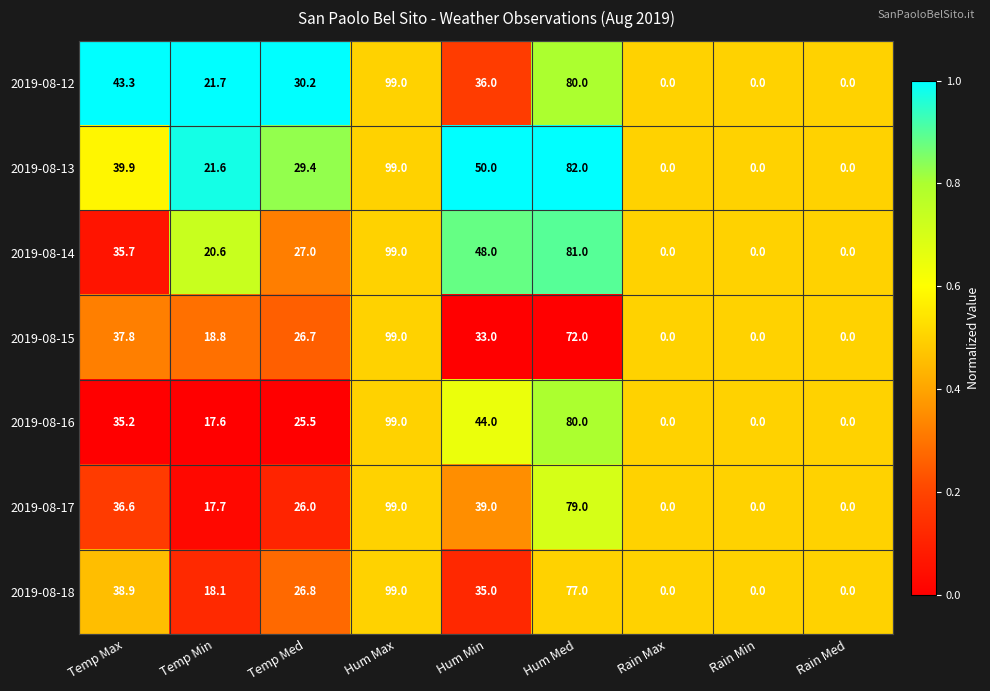

How many categories are shown in the chart?

9